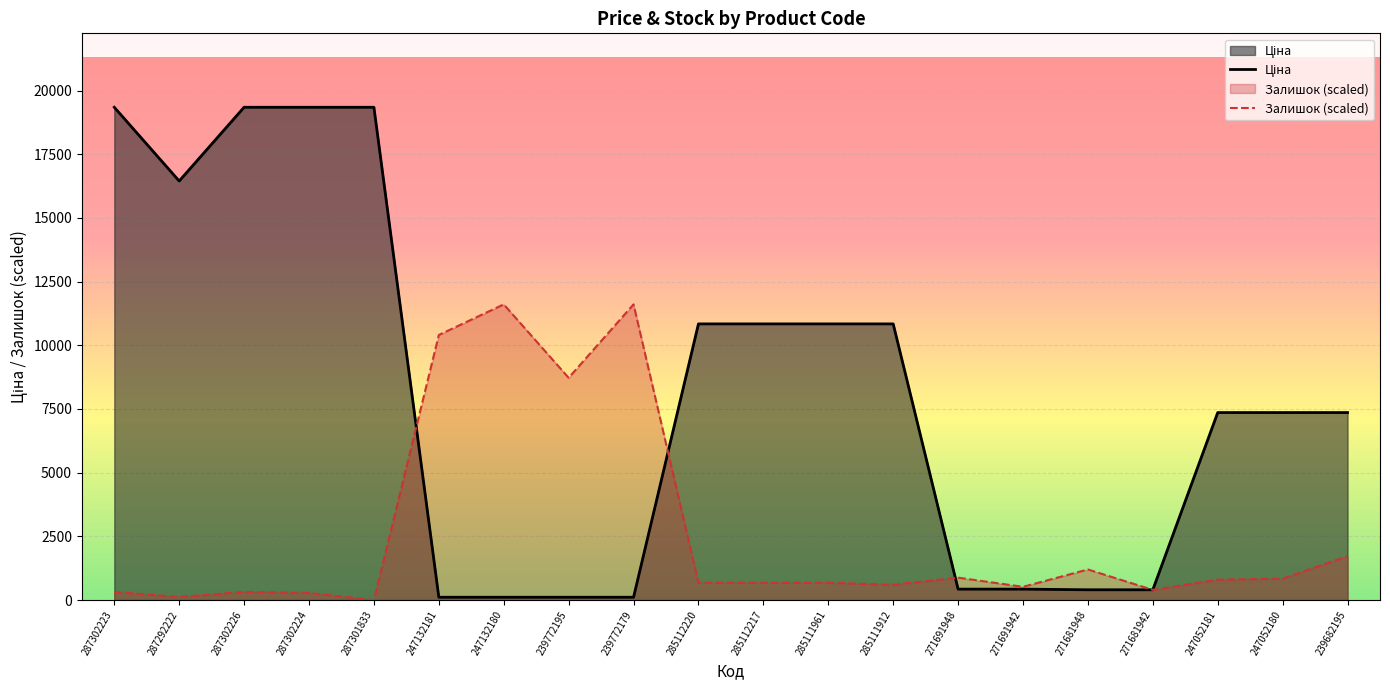

How many interior local valleys does the Ціна series have?

1